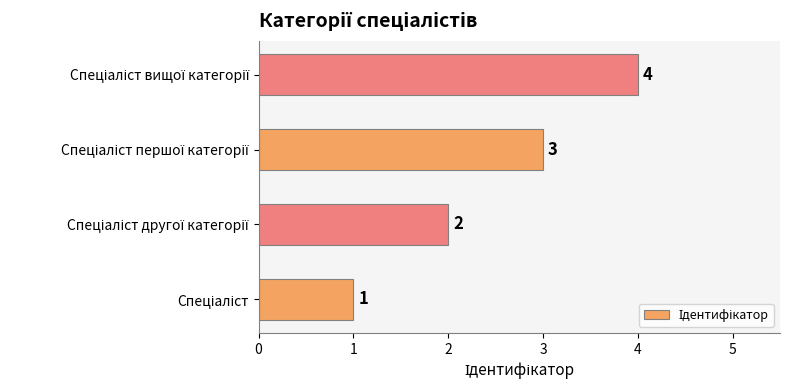

What is the sum of all values?

10